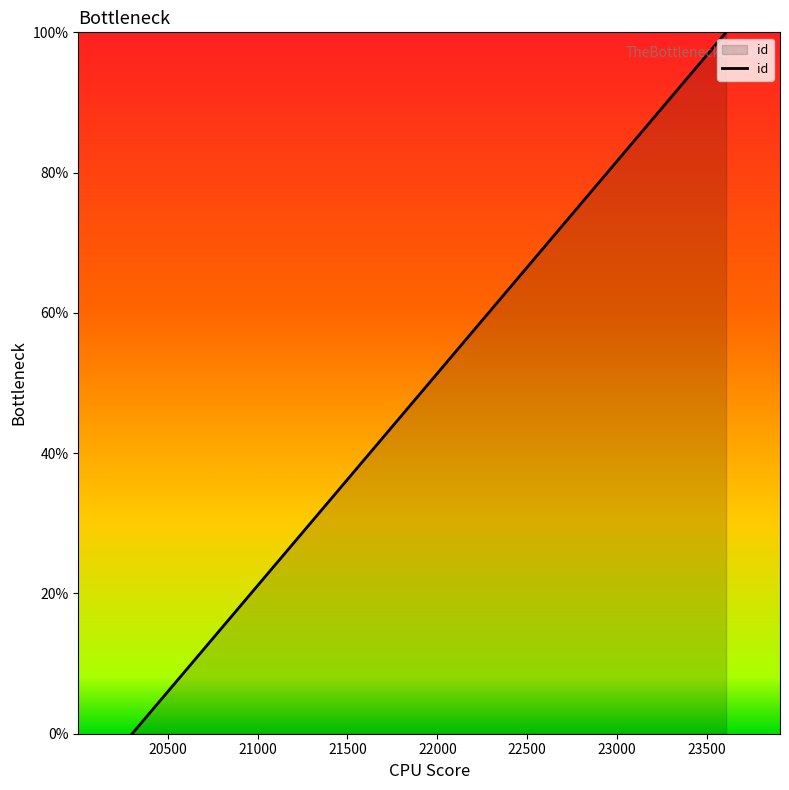

What is the greatest value displayed?

100.0